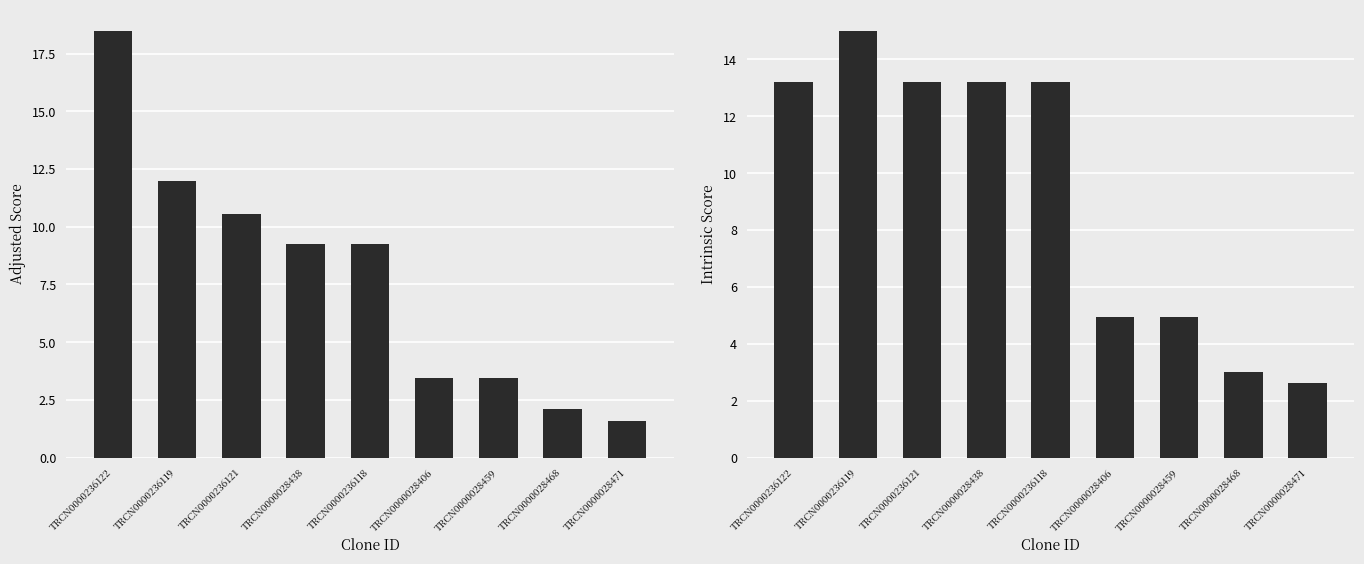

Between TRCN0000028406 and TRCN0000028471, which series saw the biggest shift?

Intrinsic Score